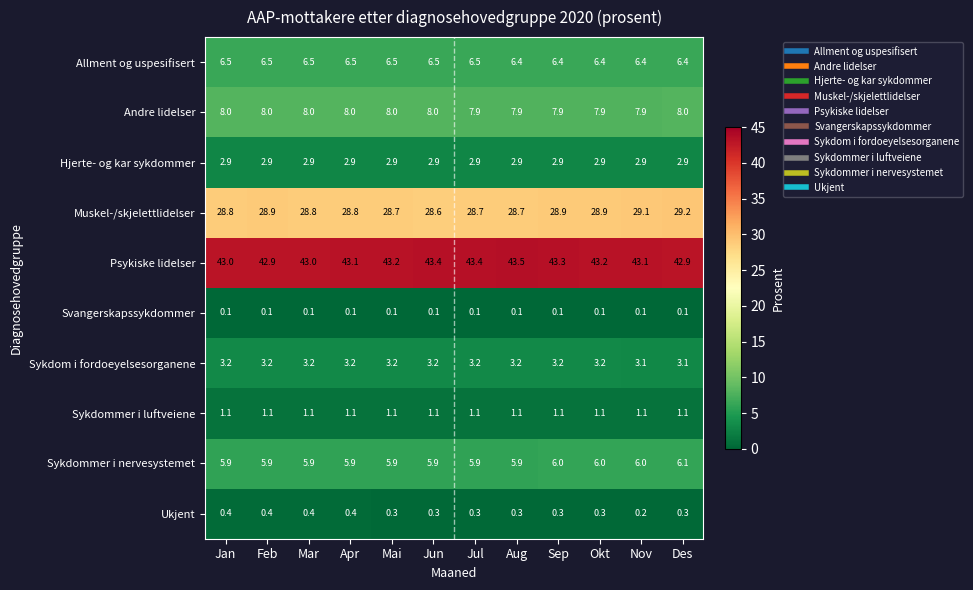

At Jul, list the series in order from largest to smallest.

Psykiske lidelser, Muskel-/skjelettlidelser, Andre lidelser, Allment og uspesifisert, Sykdommer i nervesystemet, Sykdom i fordoeyelsesorganene, Hjerte- og kar sykdommer, Sykdommer i luftveiene, Ukjent, Svangerskapssykdommer